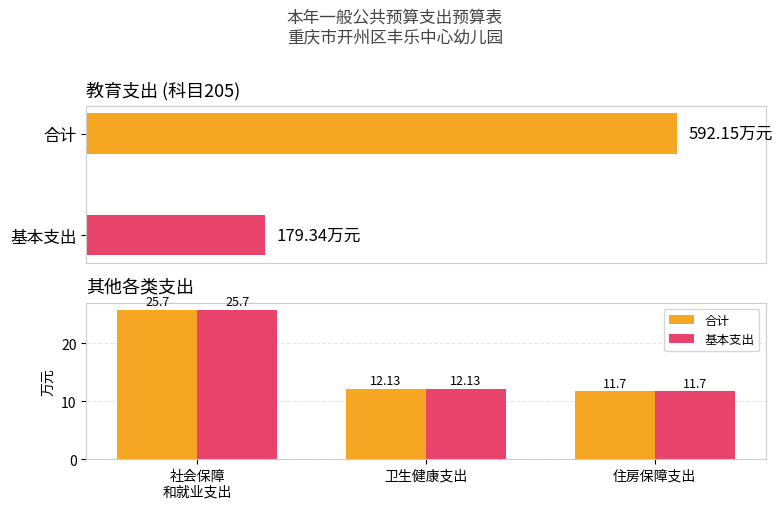

Where is 合计 nearest to the value 18?

卫生健康支出